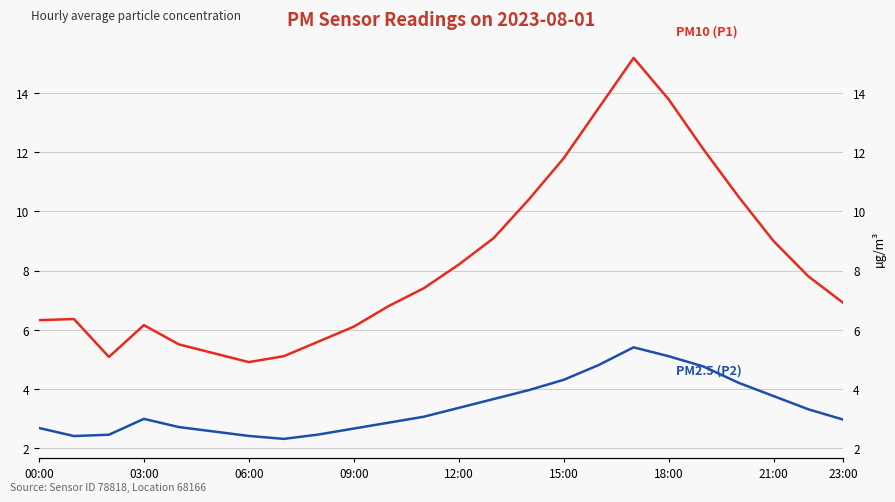

What is the label of the 9th point from the right?

15:00